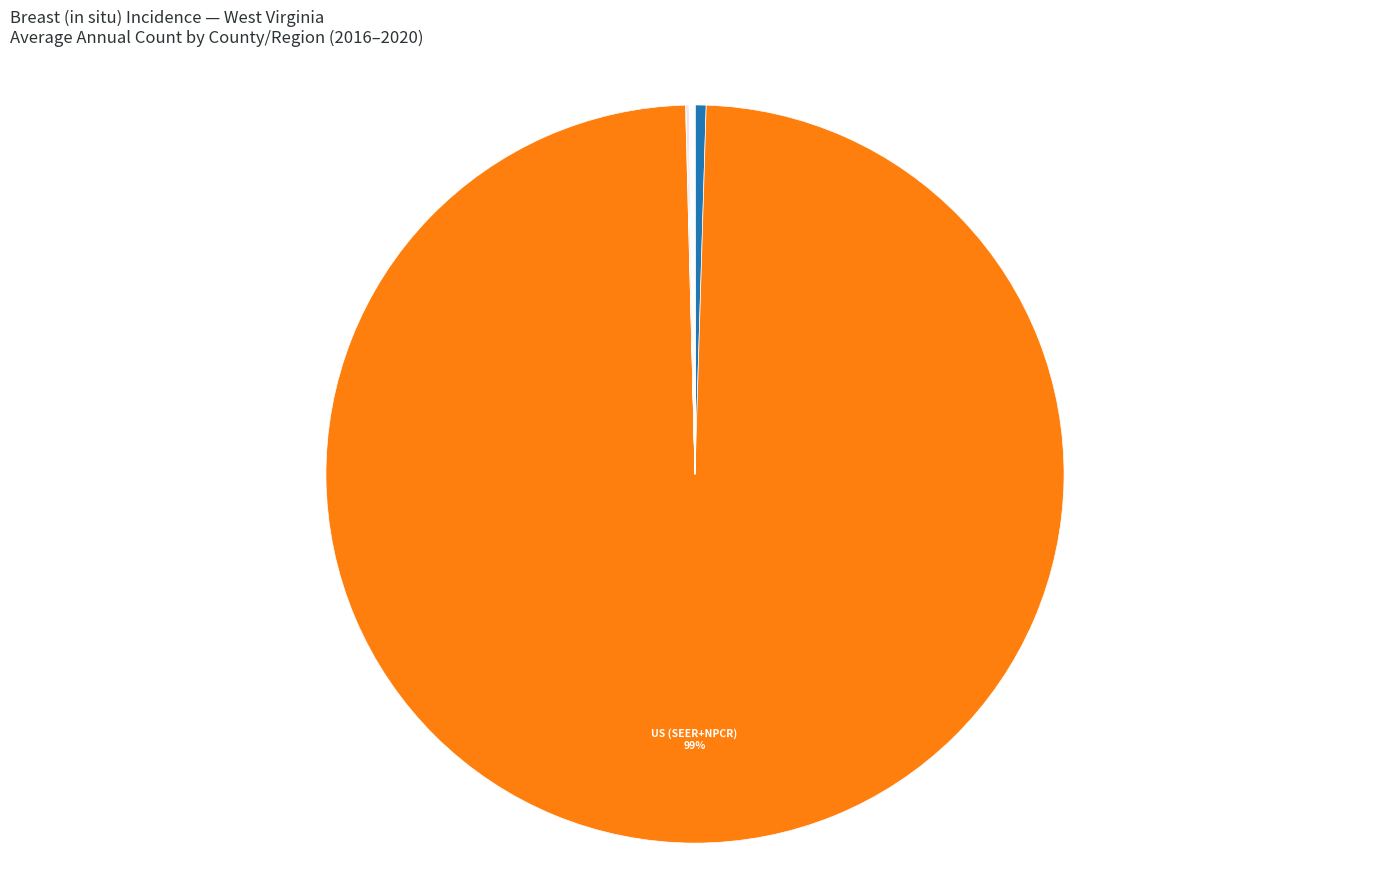

Count the number of slices in the pie.

28